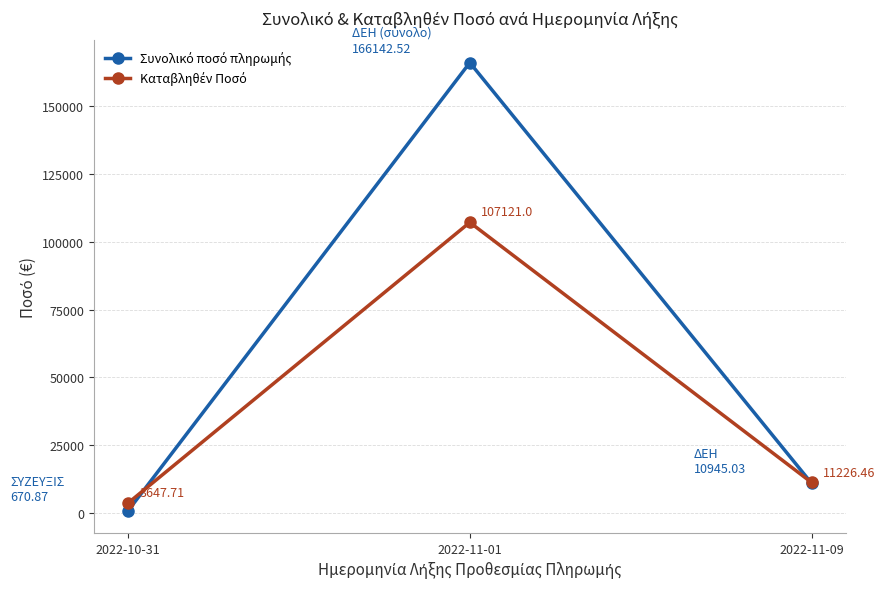

What is the total value across all series at 2022-10-31?

4445.6